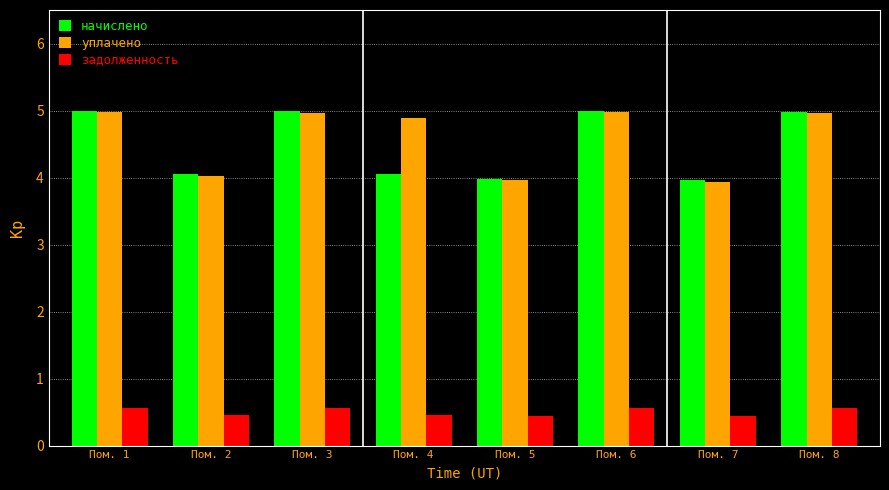

What is the spread (max minus min) of values at Пом. 2?

3.6